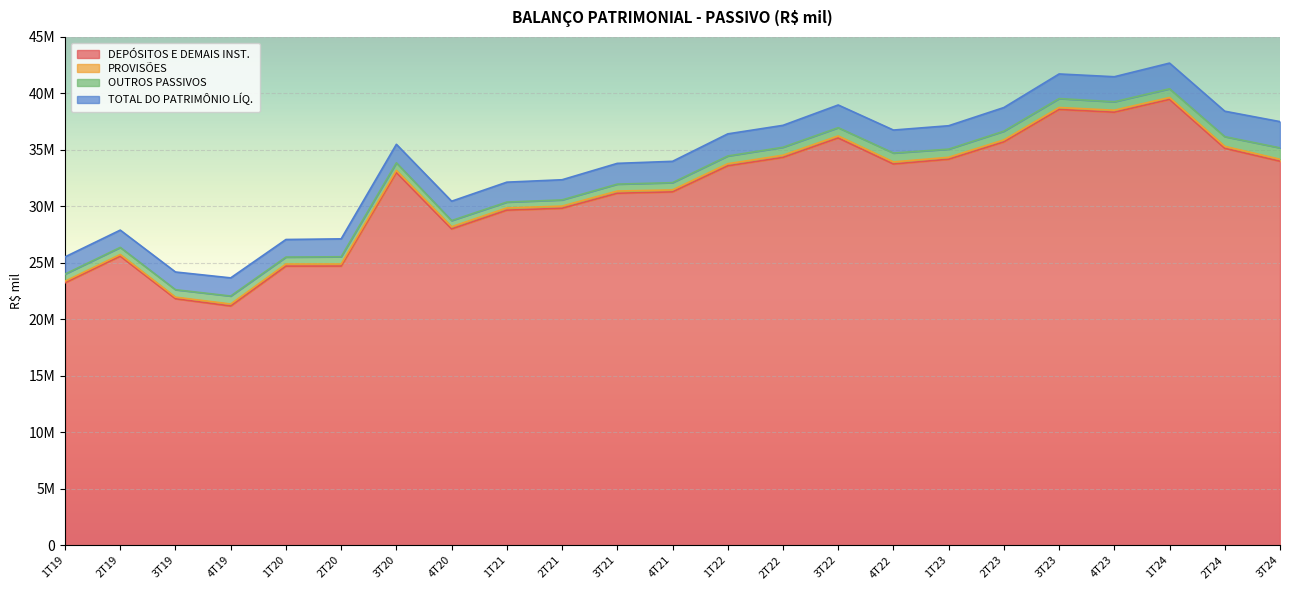

True or false: PROVISÕES has a value of 279661 at 4T23.

False